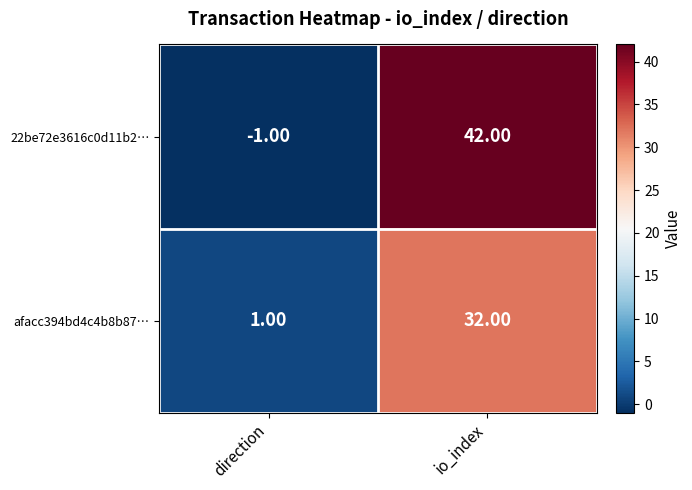

Which category has the highest value across all series?

io_index